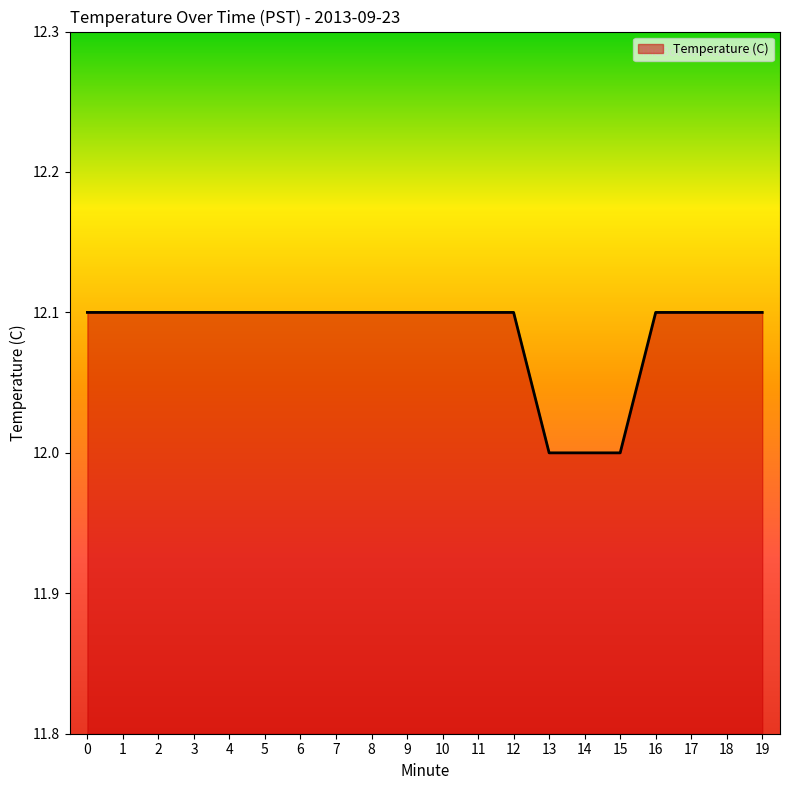

What is the difference between the maximum and minimum values?

0.1